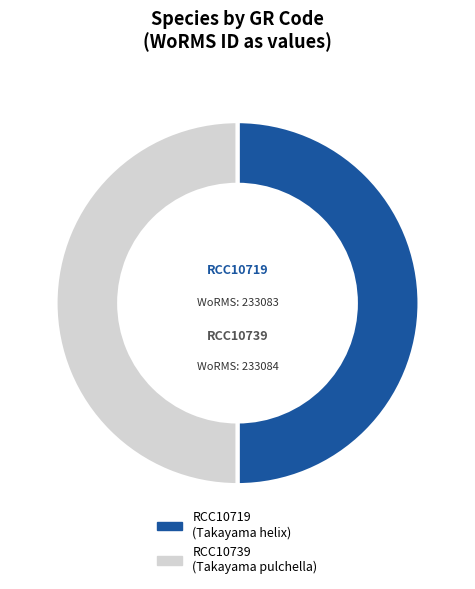

Approximately how many times larger is the value at RCC10739 compared to RCC10719?

1.0